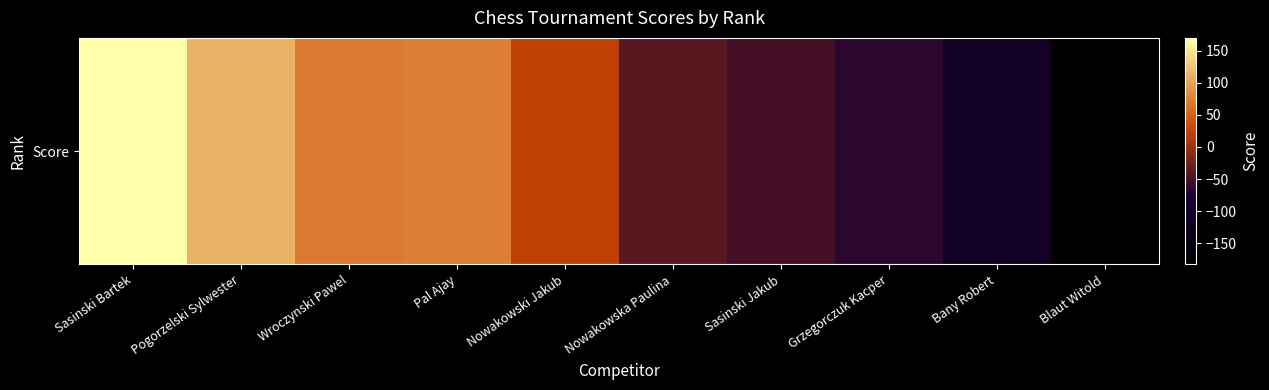

At which label is the value closest to -6?

Nowakowski Jakub